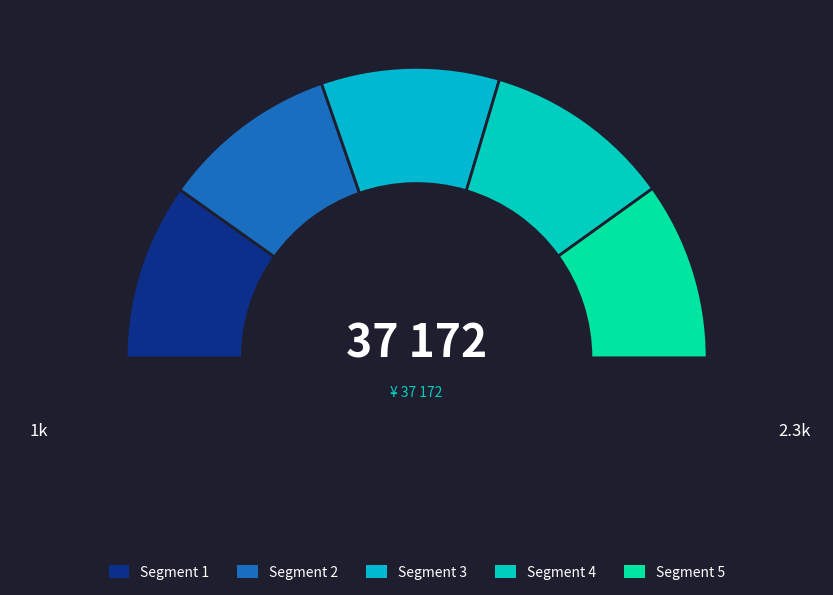

Does any single category account for the majority?

No